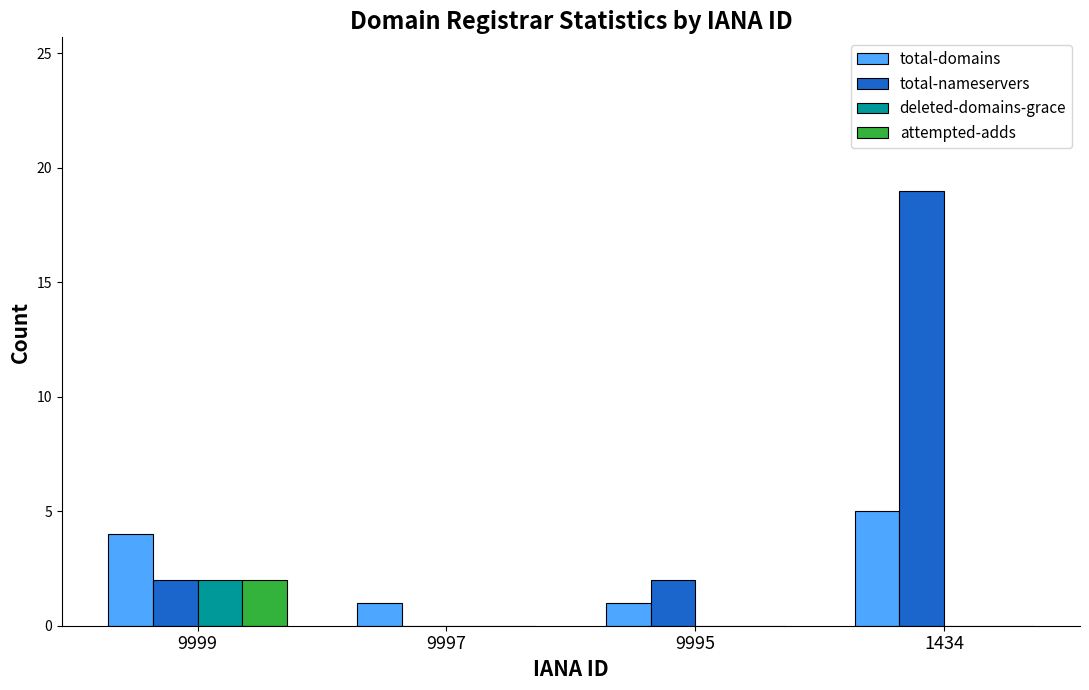

How many groups of bars are there?

4